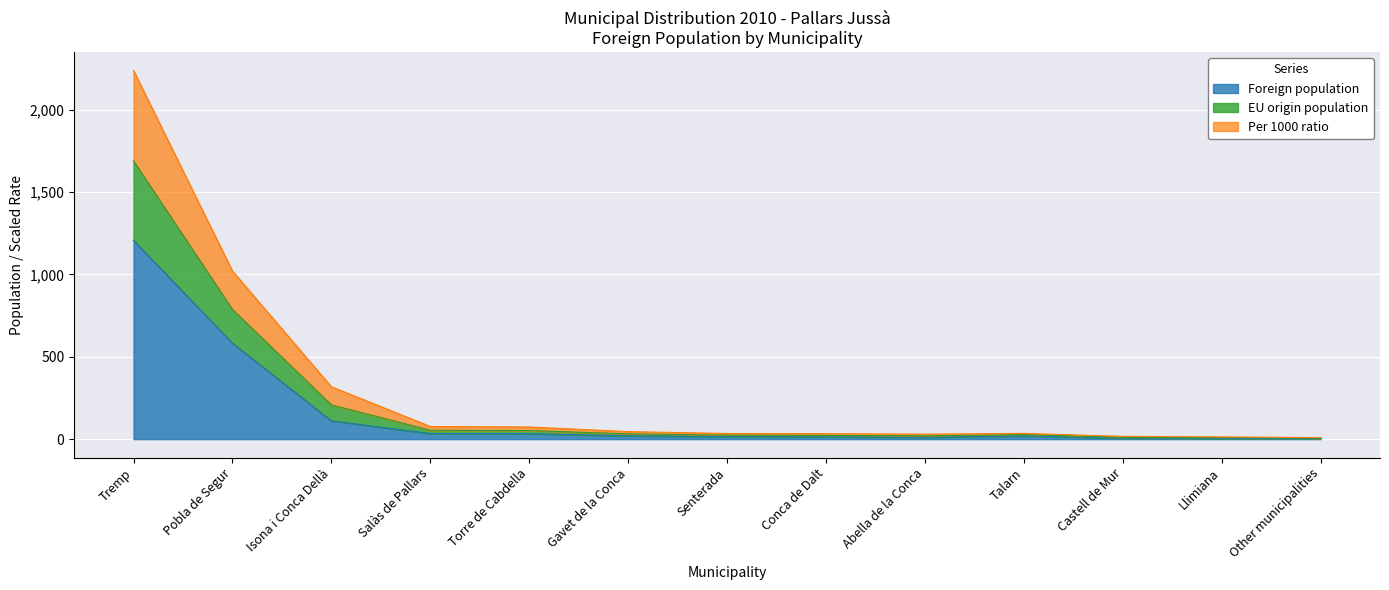

How many categories are shown in the chart?

13